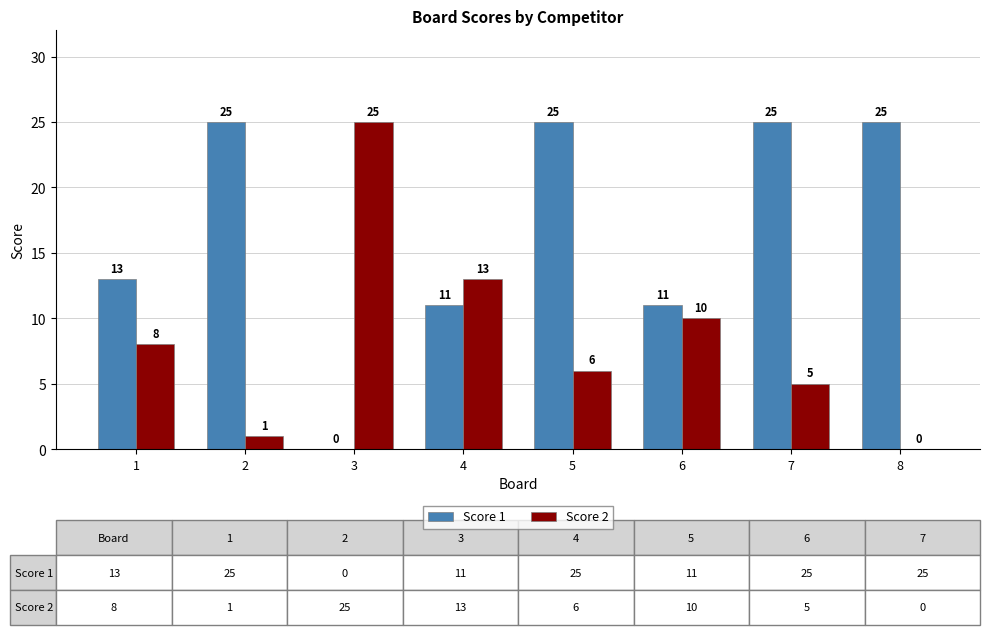

What is the sum of all Score 1 values?

135